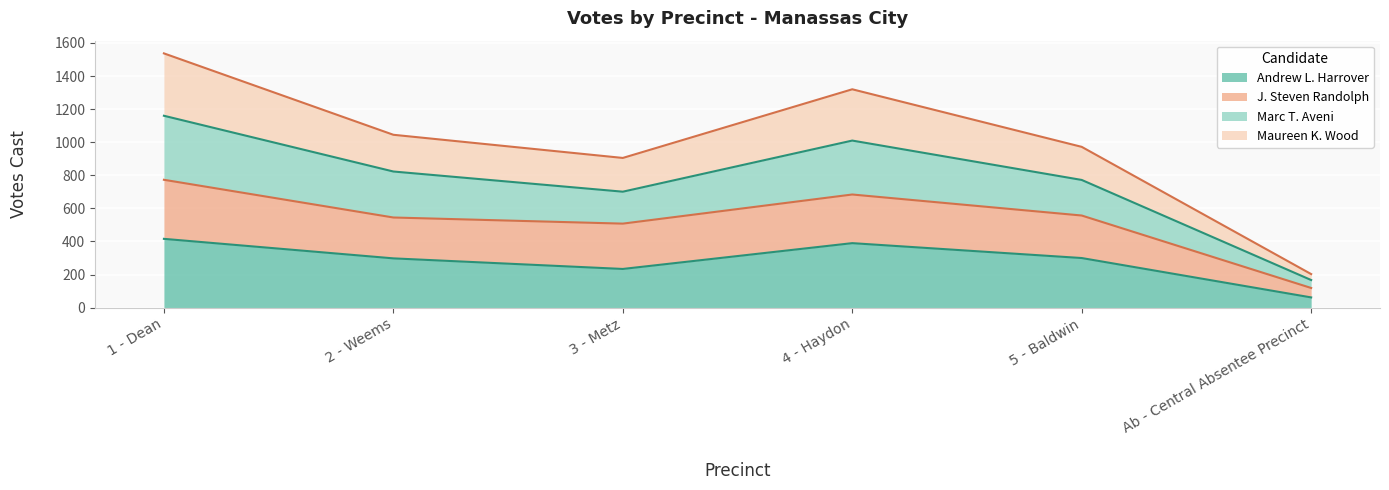

The value of Maureen K. Wood at 5 - Baldwin is 1101. True or false?

False